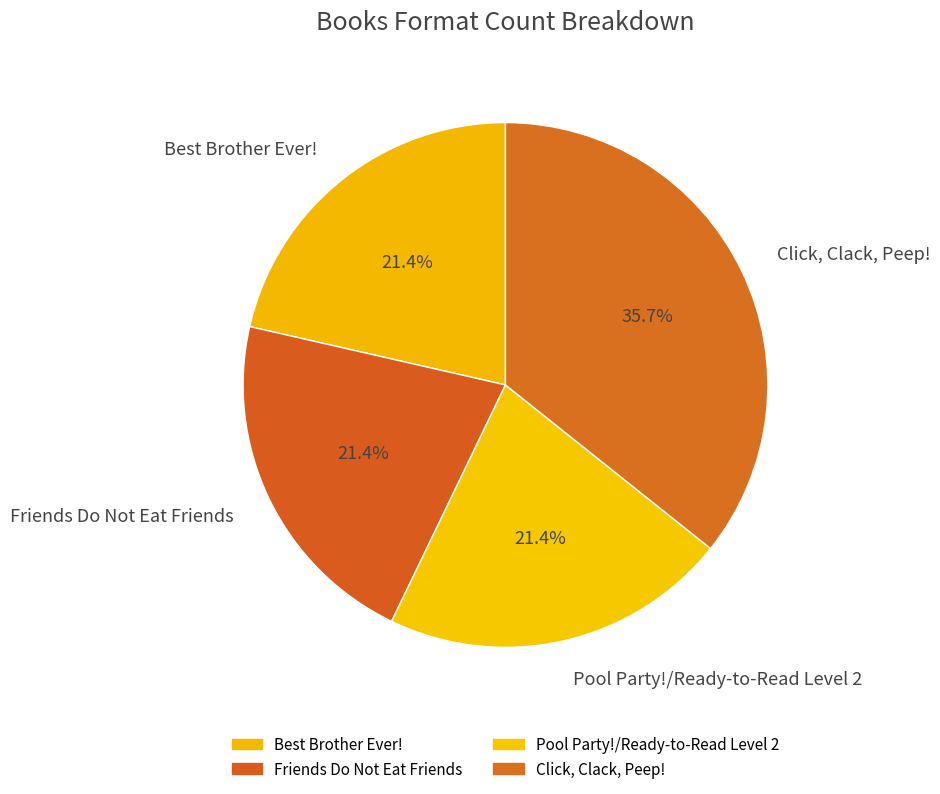

Is the sum of Friends Do Not Eat Friends and Best Brother Ever! greater than half?

No